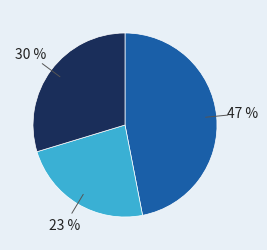

Is there any slice that represents more than half of the pie?

No